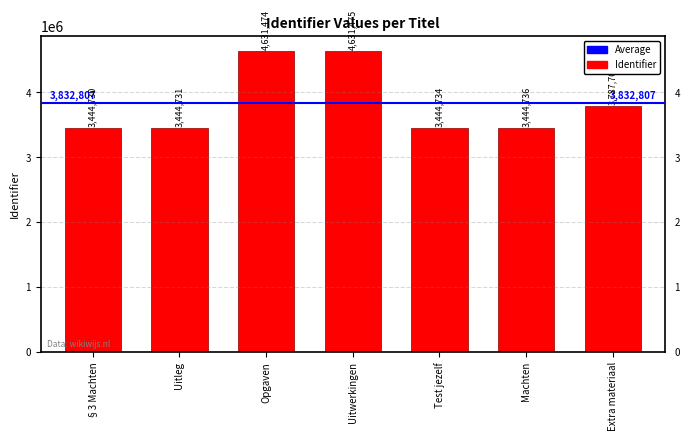

List the labels in order of value, largest first.

Uitwerkingen, Opgaven, Extra materiaal, Machten, Test jezelf, Uitleg, §3 Machten